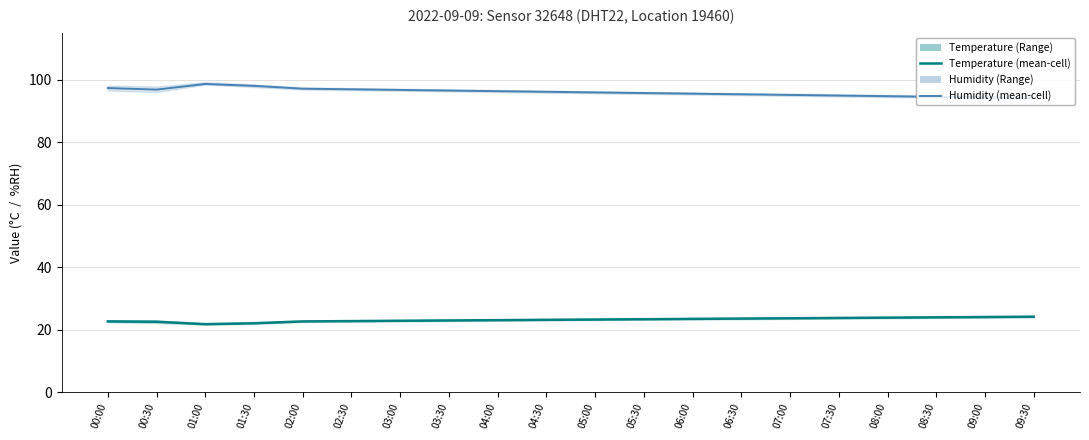

What is the label of the 7th point from the left?

03:00